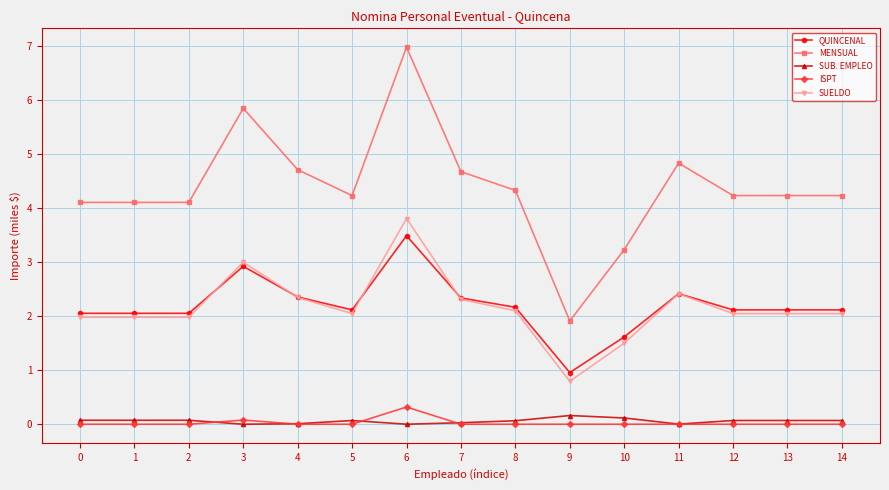

True or false: ISPT and QUINCENAL cross at least once.

False